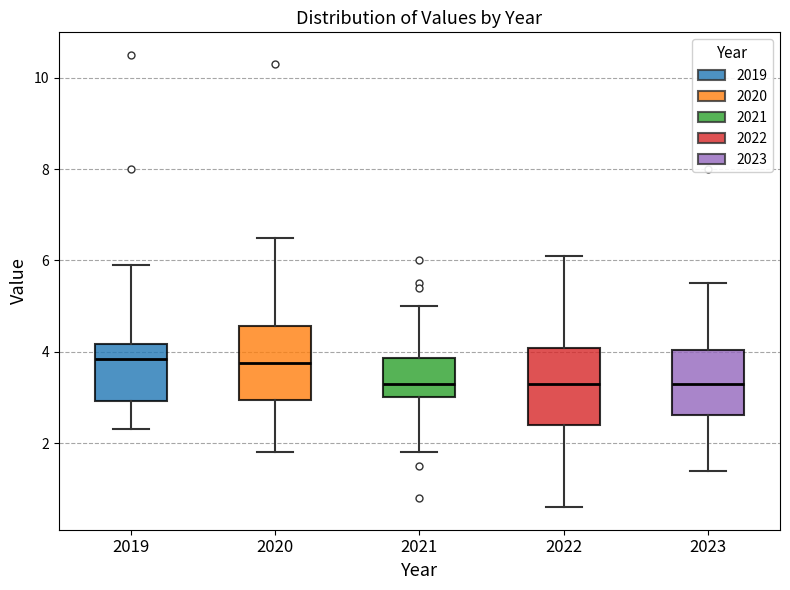

Reading left to right, transcribe this box plot: for each box, give where its median line is, the range the box spans, and where its two whiskers end, as read against the y-axis. The values are not printed on the chart, so give them approximately, as read against the axis.

2019: median 3.8, box 3.0 to 4.2, whiskers 2.4 to 6.0
2020: median 3.8, box 3.0 to 4.6, whiskers 1.8 to 6.6
2021: median 3.4, box 3.0 to 3.8, whiskers 1.8 to 5.0
2022: median 3.4, box 2.4 to 4.0, whiskers 0.6 to 6.2
2023: median 3.4, box 2.6 to 4.0, whiskers 1.4 to 5.6